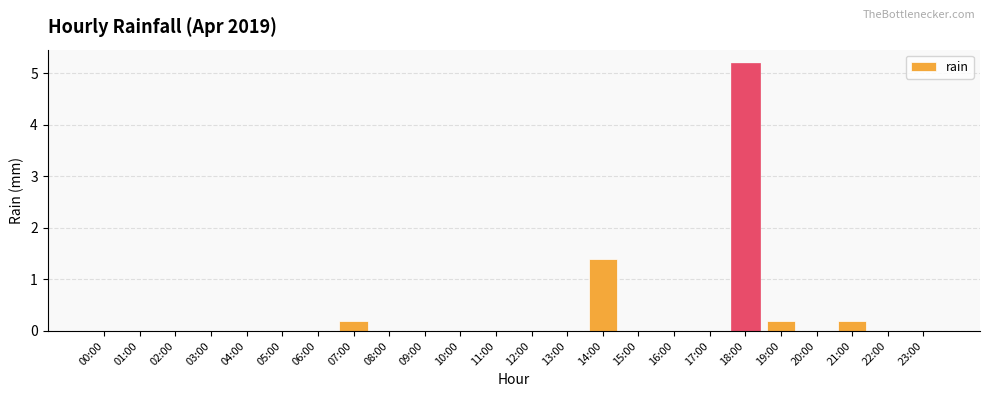

At which category does the chart reach its peak across all series?

18:00